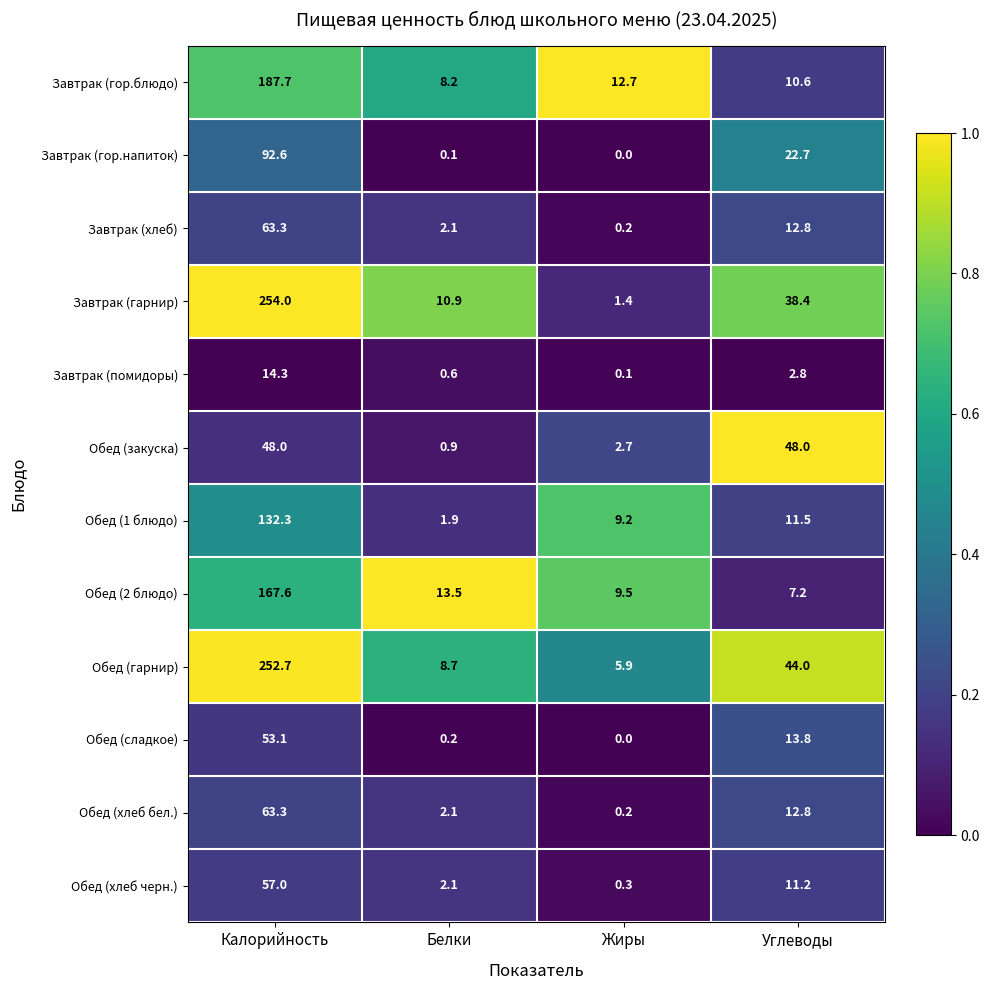

What is the difference between the highest and lowest values at Углеводы?

45.2